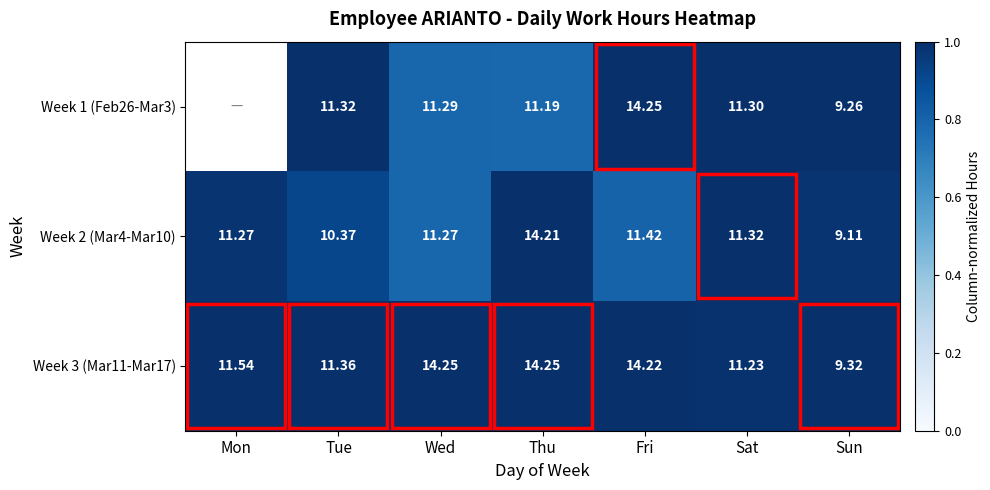

Is the value of Week 2 (Mar4-Mar10) at Wed greater than the value of Week 1 (Feb26-Mar3) at Tue?

No